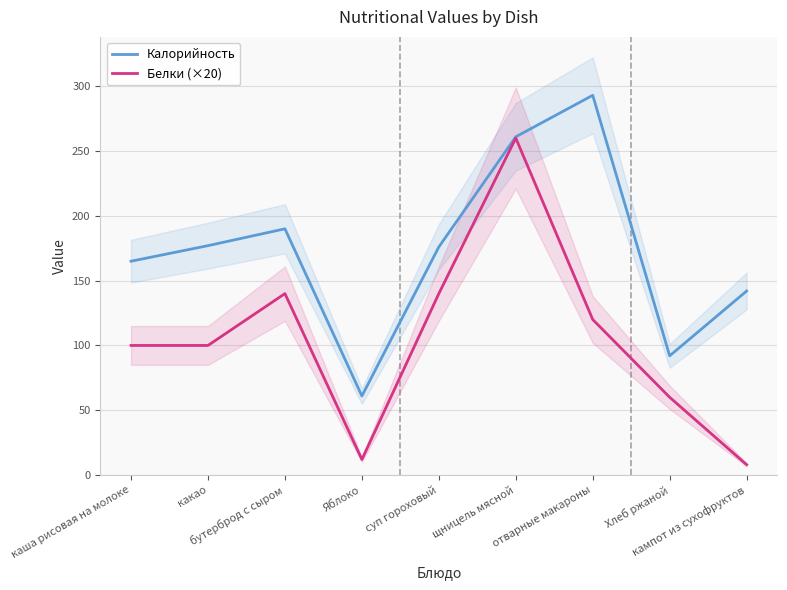

At how many categories does at least one series exceed 244?

2